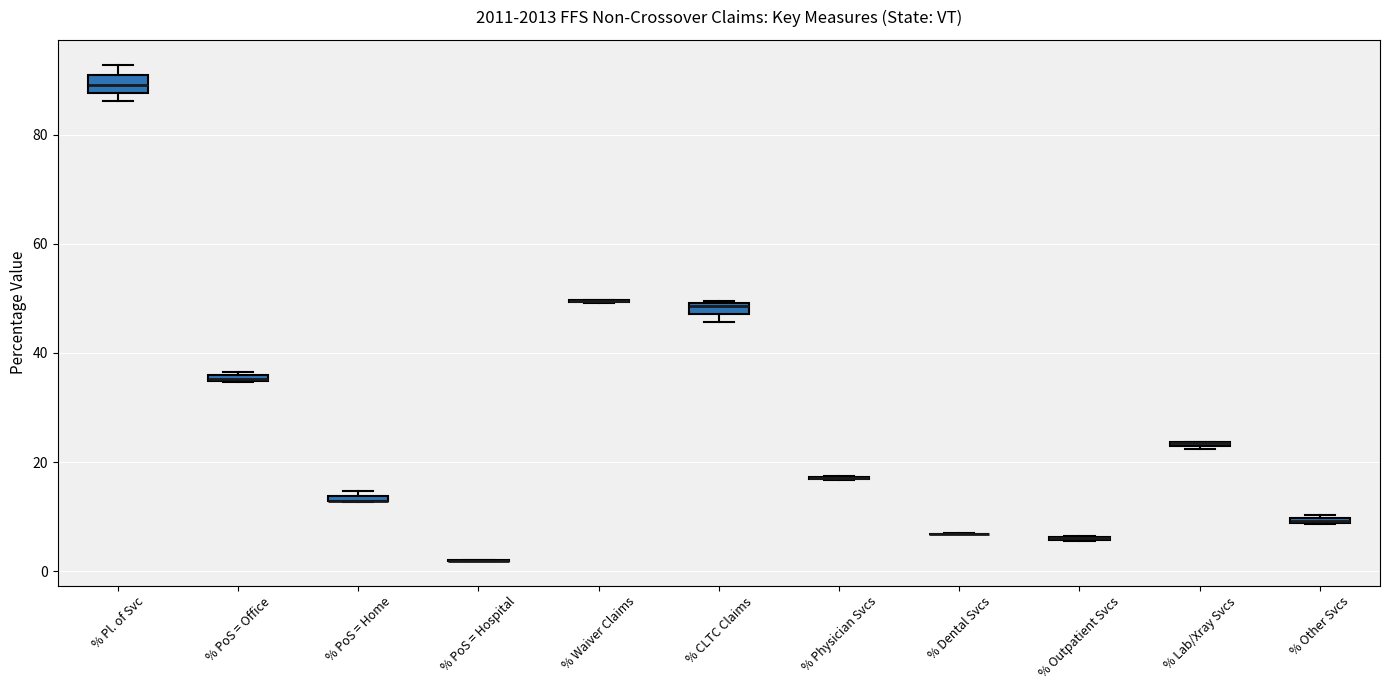

Where is the upper edge of the box for % Other Svcs on the y-axis? The values are not printed on the chart, so give them approximately, as read against the axis.

10